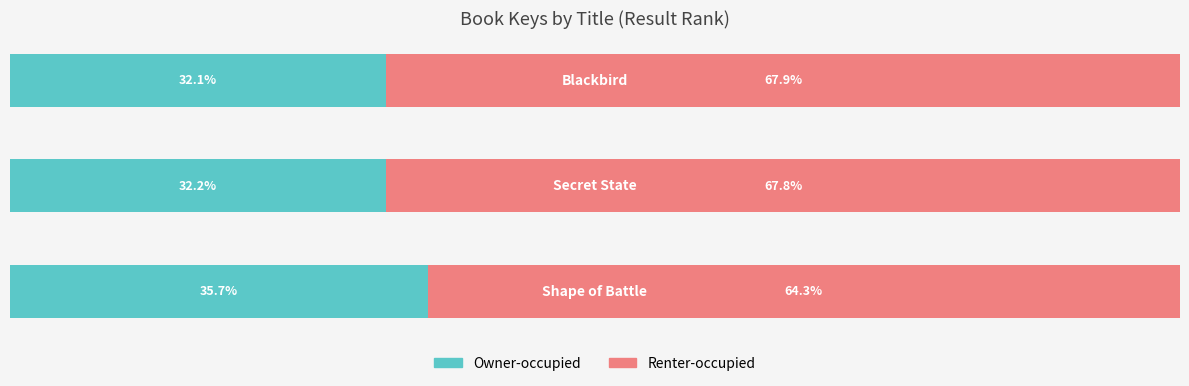

What are all the series names shown in the legend?

Owner-occupied, Renter-occupied